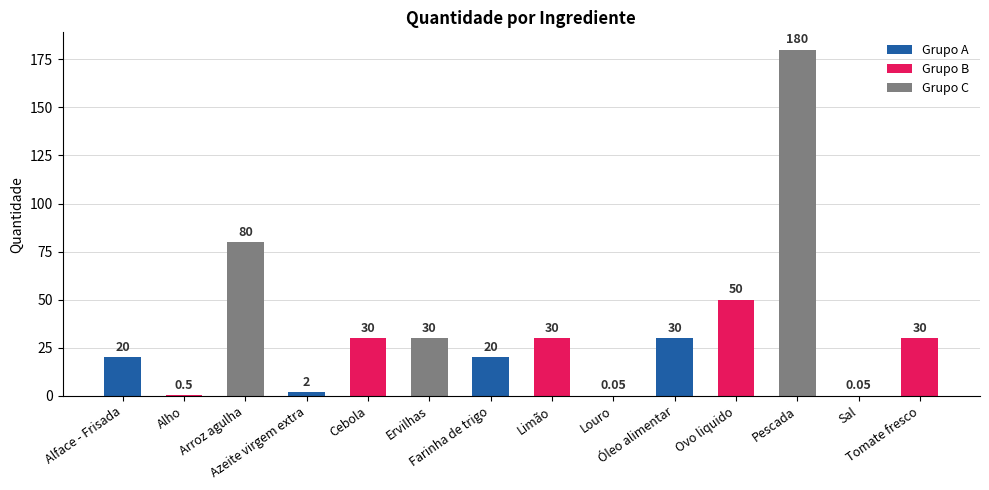

Reading left to right, extract all data points from this chart.

20.0	0.5	80.0	2.0	30.0	30.0	20.0	30.0	0.1	30.0	50.0	180.0	0.1	30.0